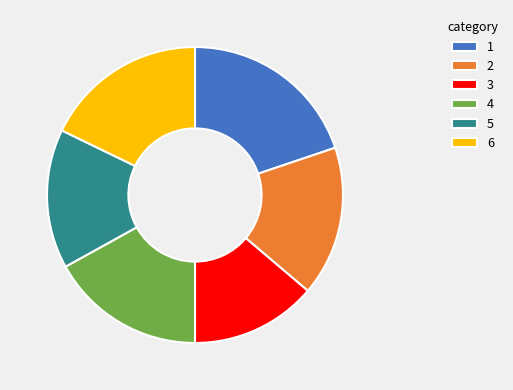

Between 4 and 6, which is larger?

6